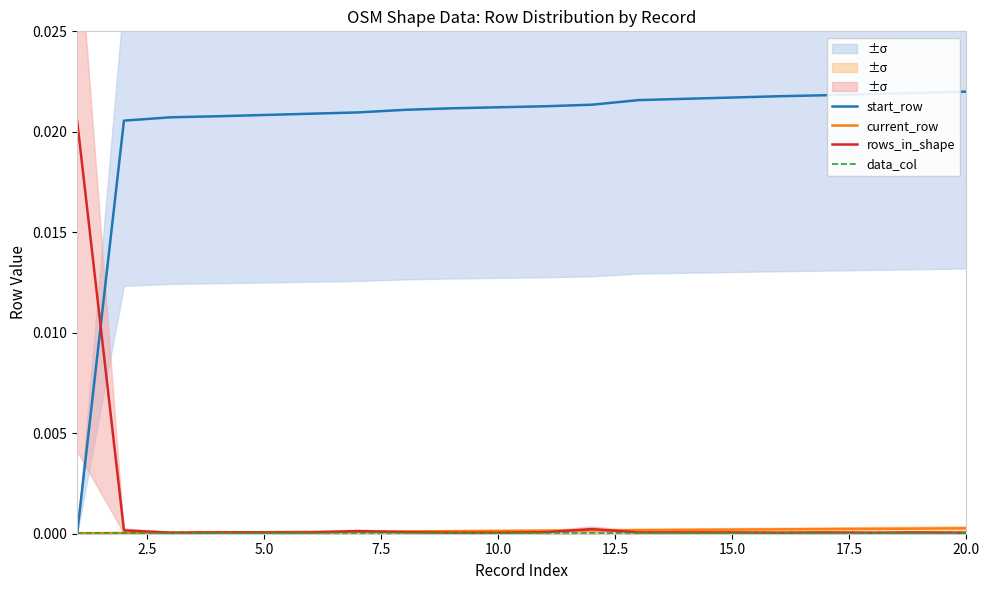

How many intersections are there between rows_in_shape and start_row?

1